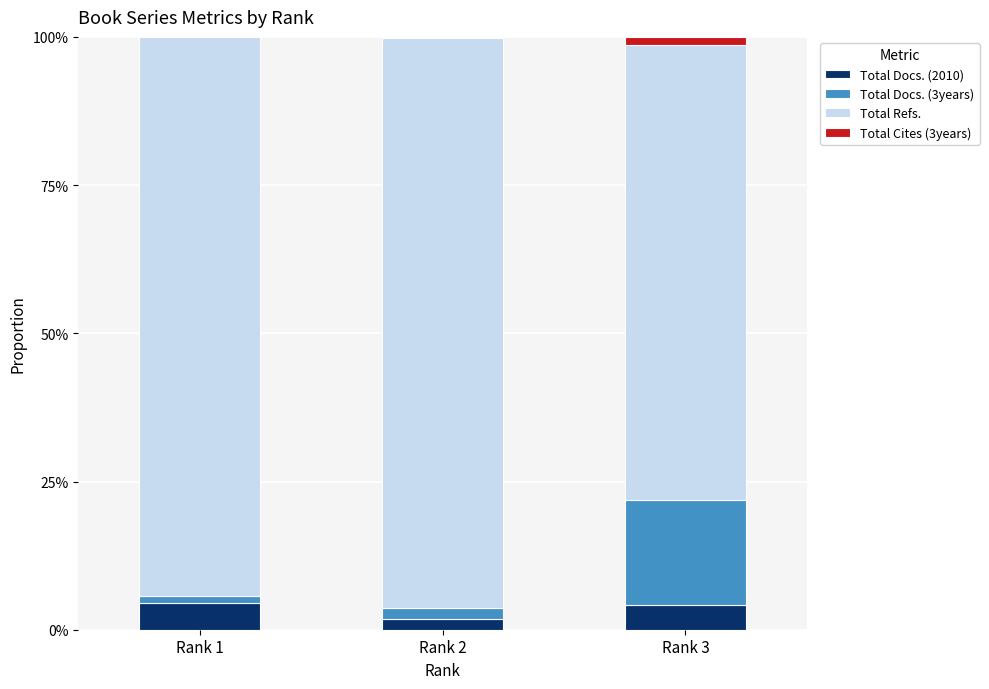

Is it true that Total Docs. (2010) equals 1.8 at Rank 2?

True